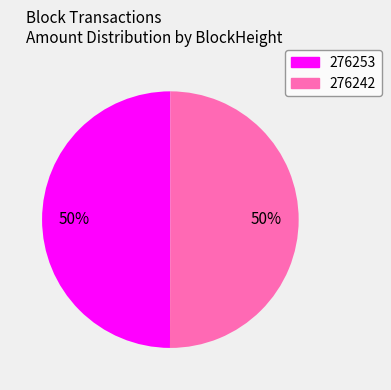

What percentage is the 276242 slice, to the nearest percent?

50%